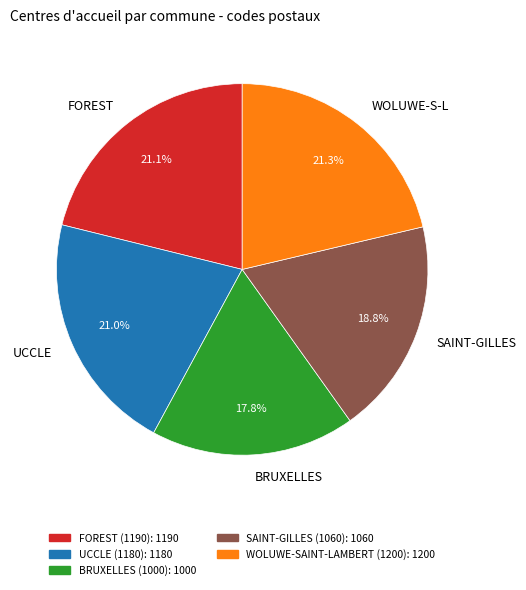

What percentage do FOREST and BRUXELLES together represent?

38.9%